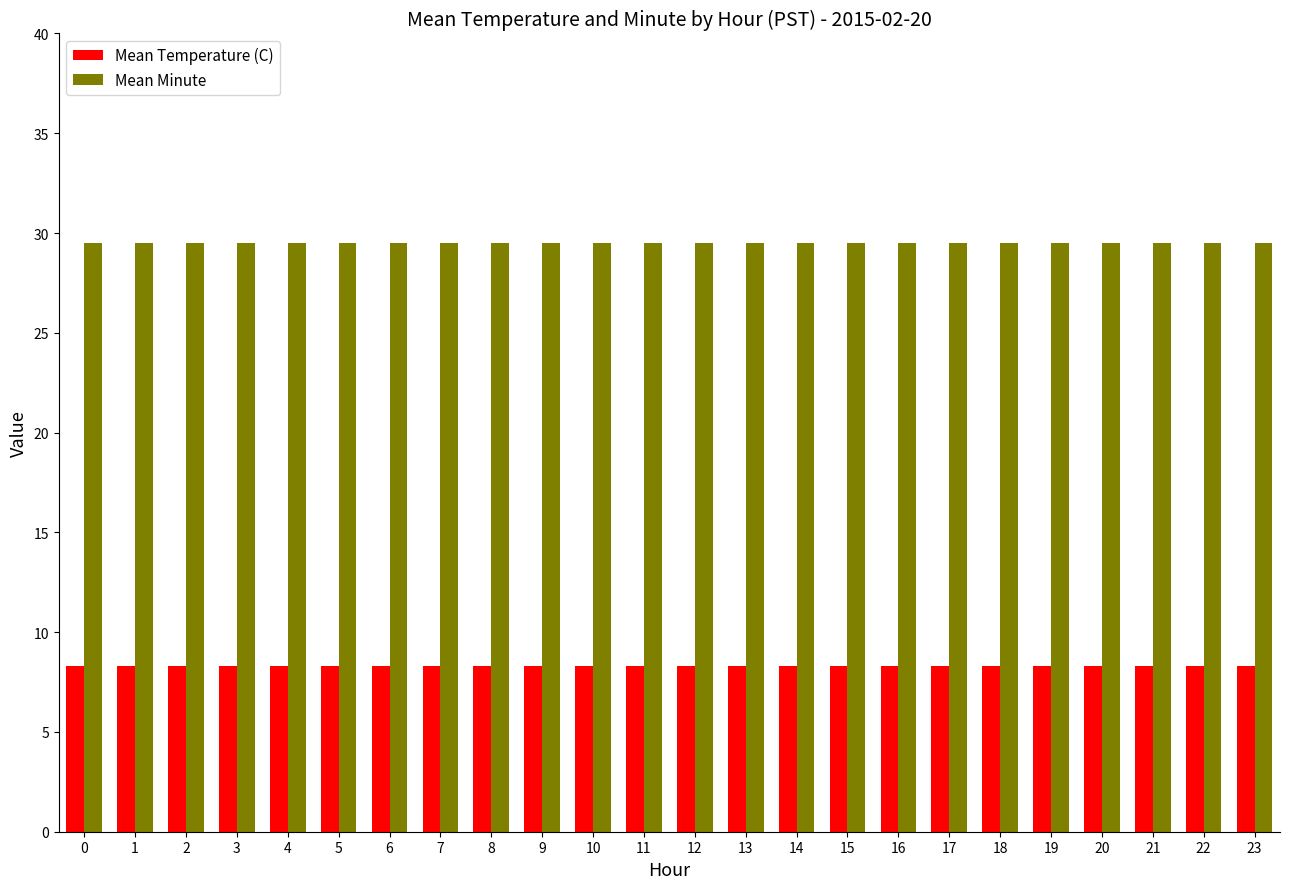

List the series in order of their overall mean, lowest first.

Mean Temperature (C), Mean Minute